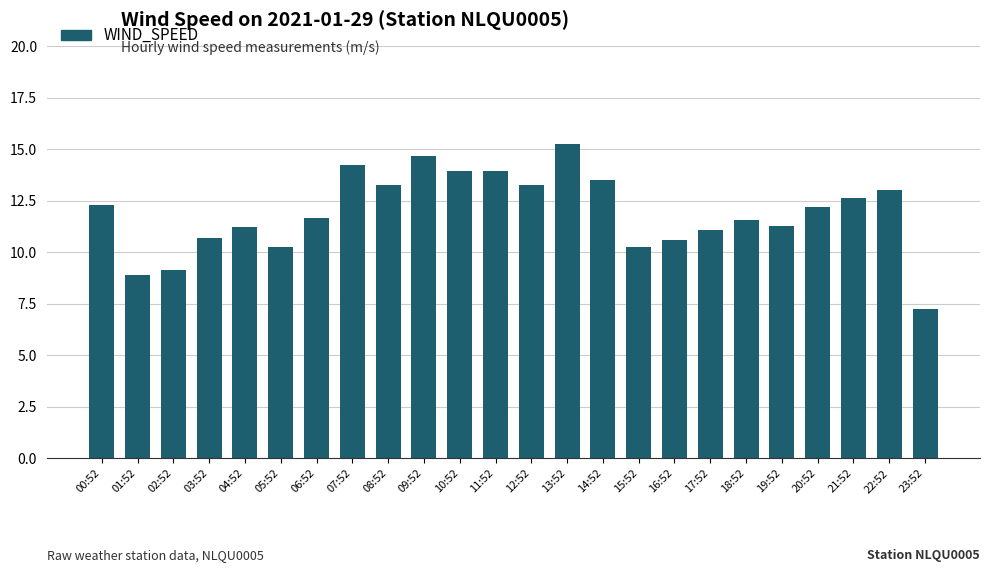

What is the sum of the values at 10:52 and 05:52?

24.2